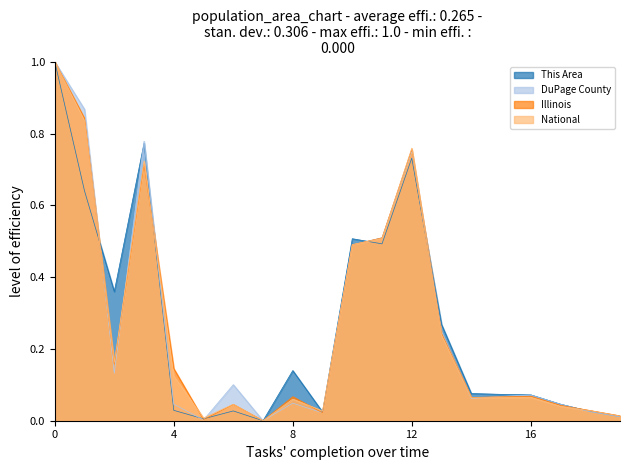

Is the value of This Area at 8 greater than the value of DuPage County at 8?

Yes